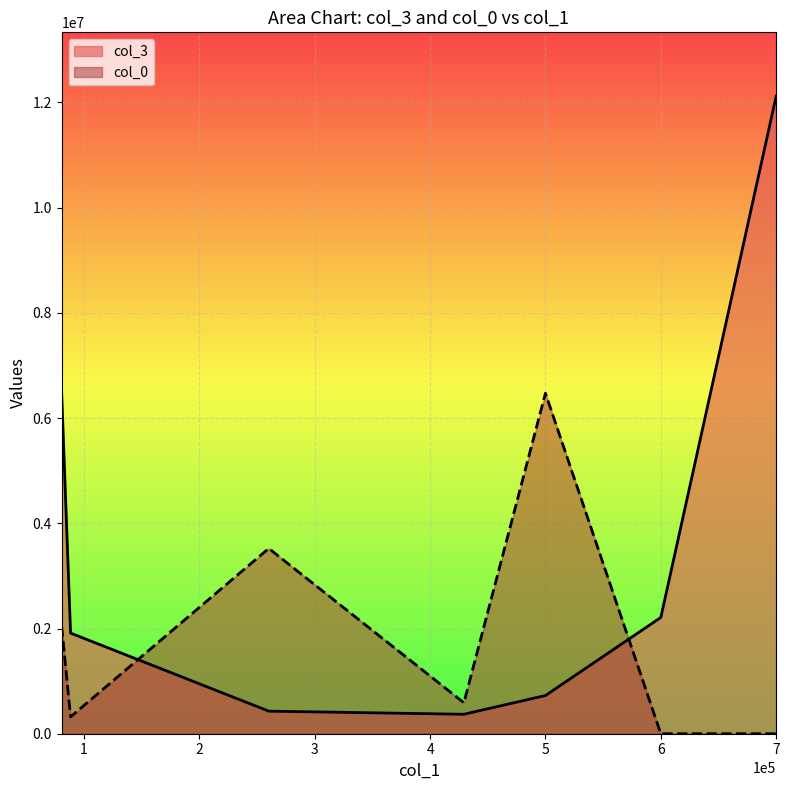

List the series in order of their peak value, lowest first.

col_0, col_3